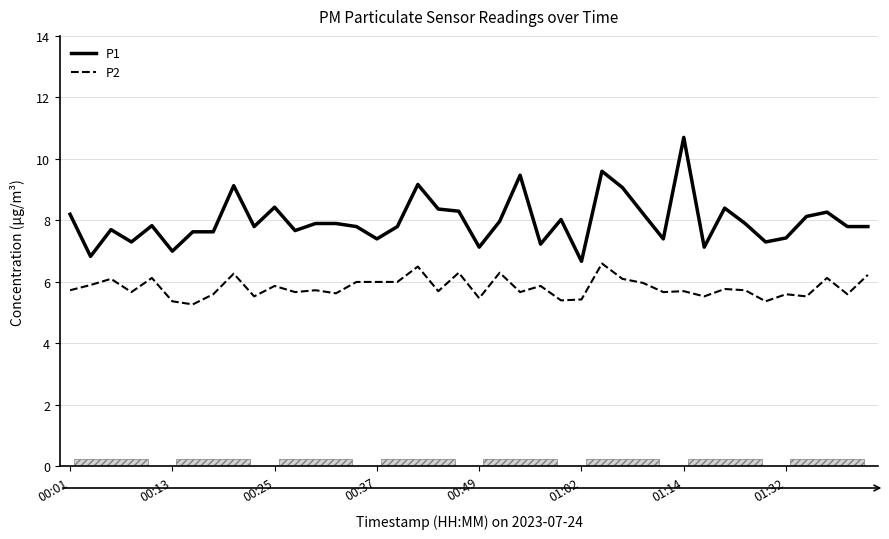

List the series in order of their peak value, highest first.

P1, P2